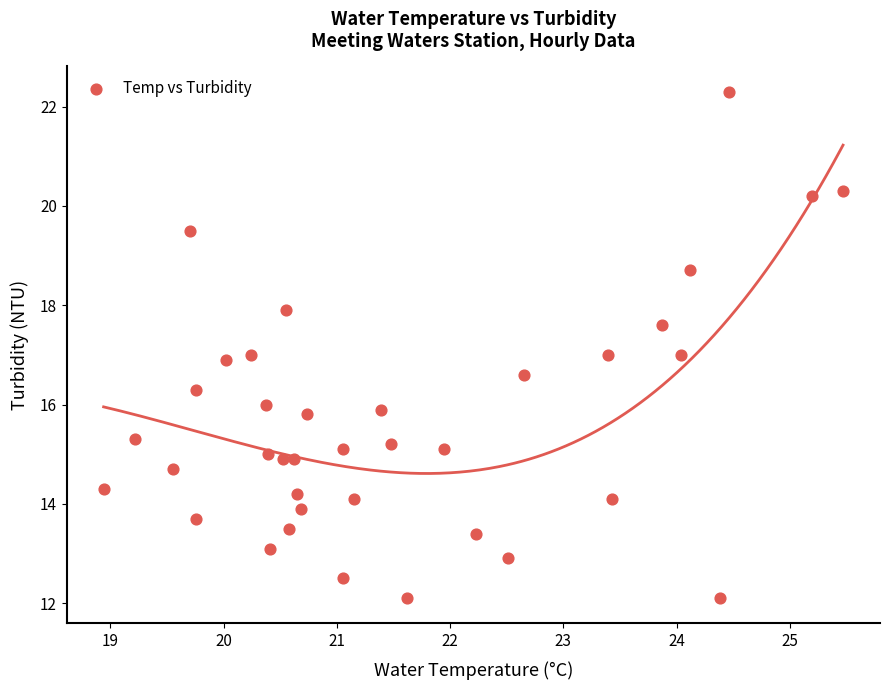

What is the range of Y values (max minus min)?

10.2